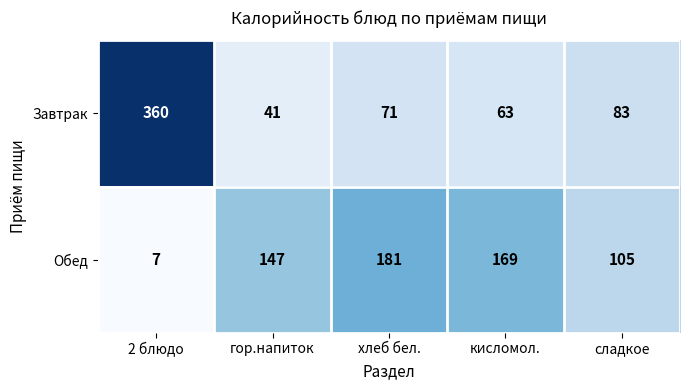

Reading right to left, transcribe all the data shown in this chart.

Завтрак: 83	63	71	41	360
Обед: 105	169	181	147	7